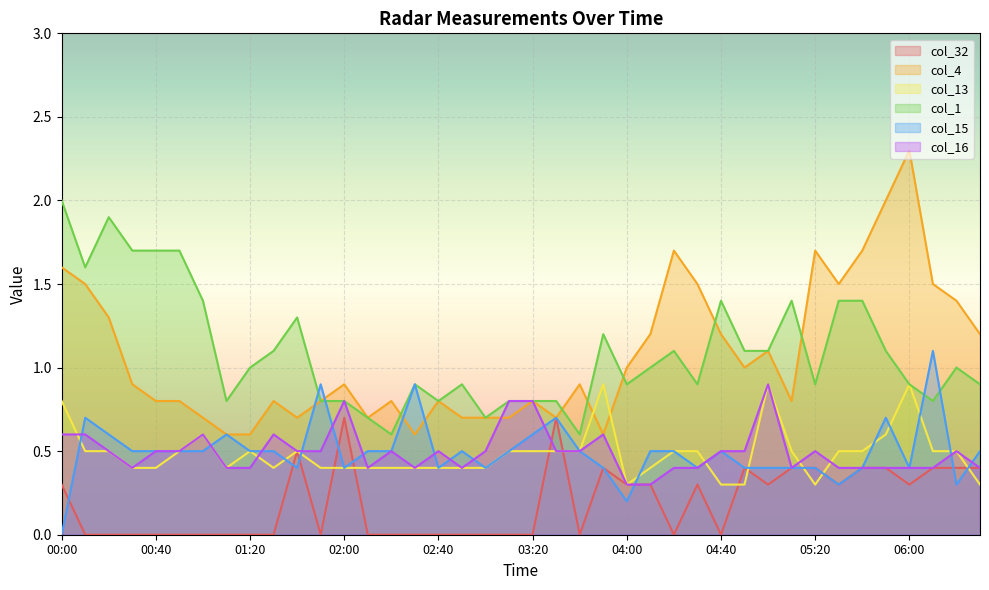

At which category does col_13 reach its first local valley?

01:10